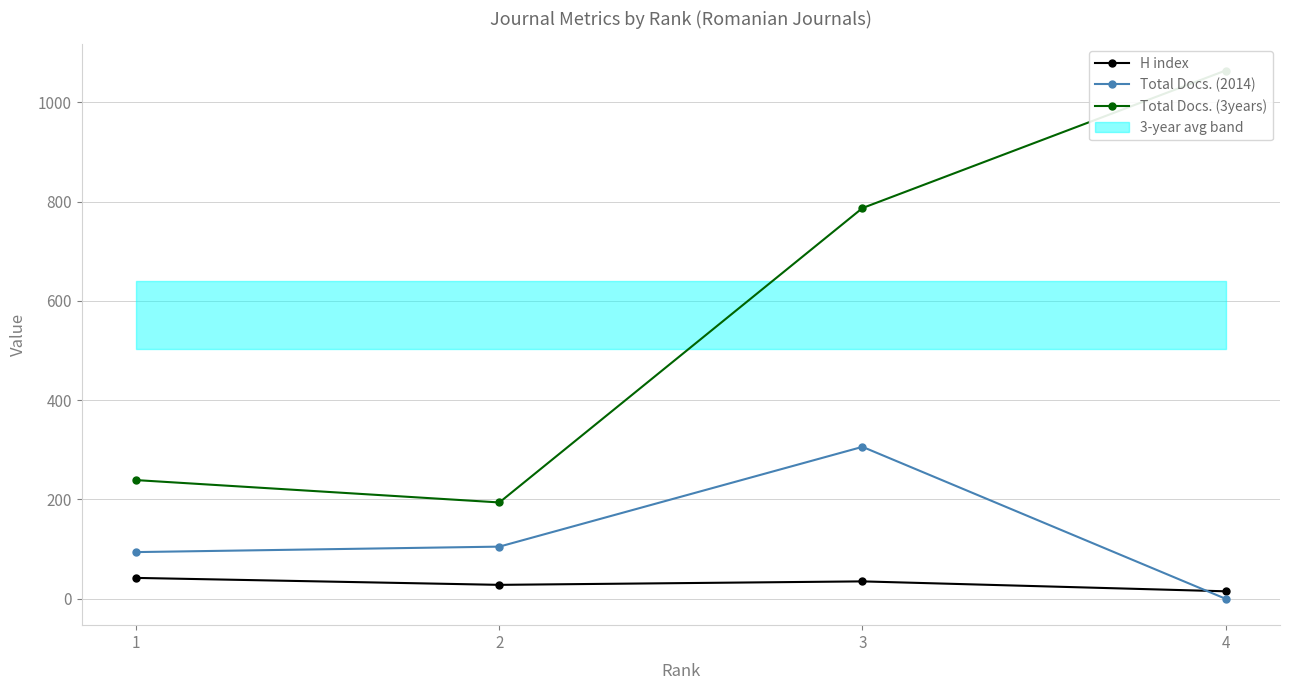

What is the value of the H index point at the 2nd from the left?

28